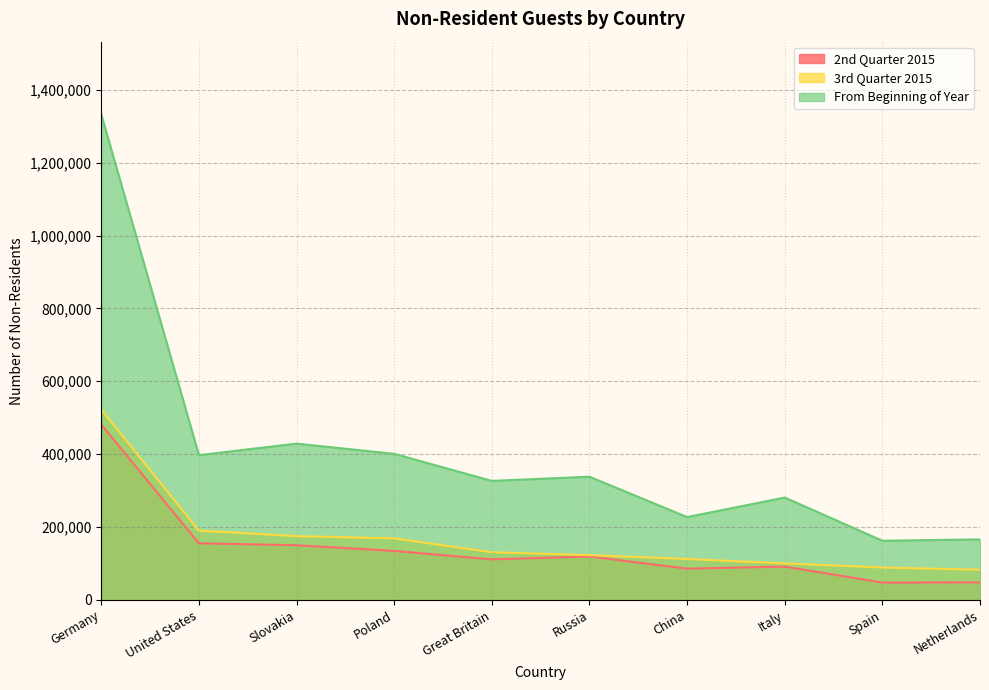

The value of 2nd Quarter 2015 at Slovakia is 34926. True or false?

False